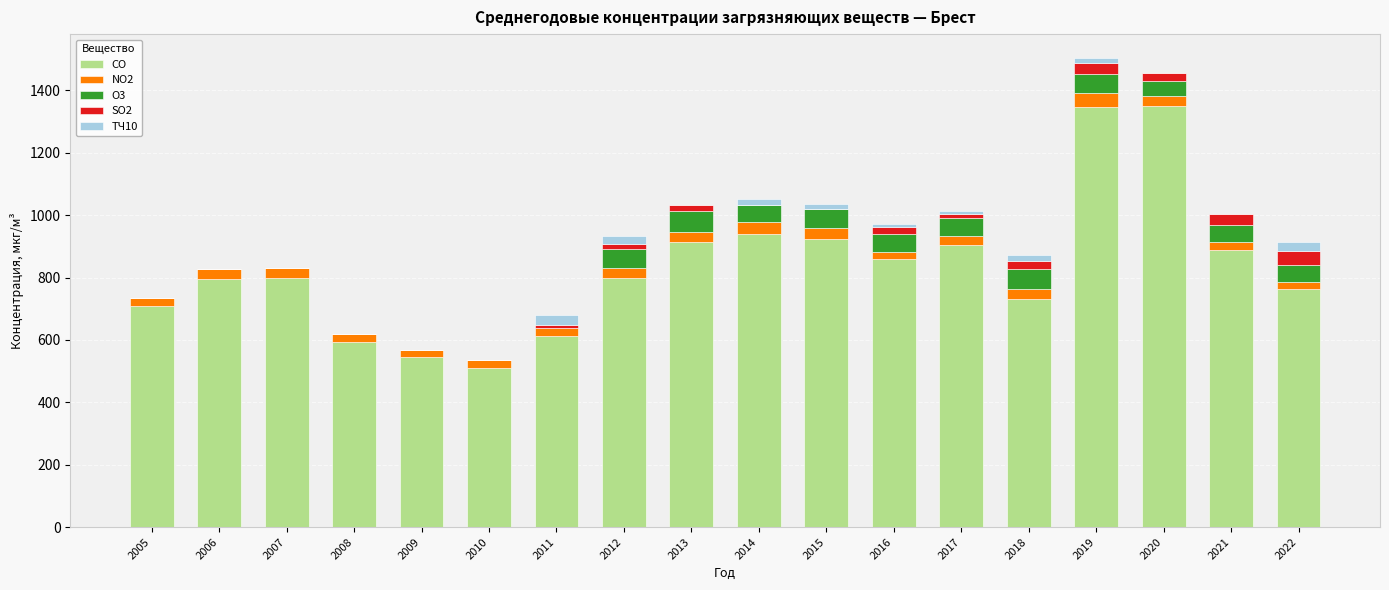

What is the highest value of the CO series?

1350